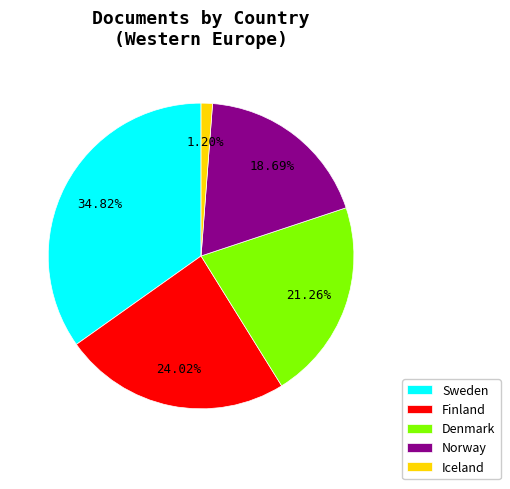

Does any single category account for the majority?

No